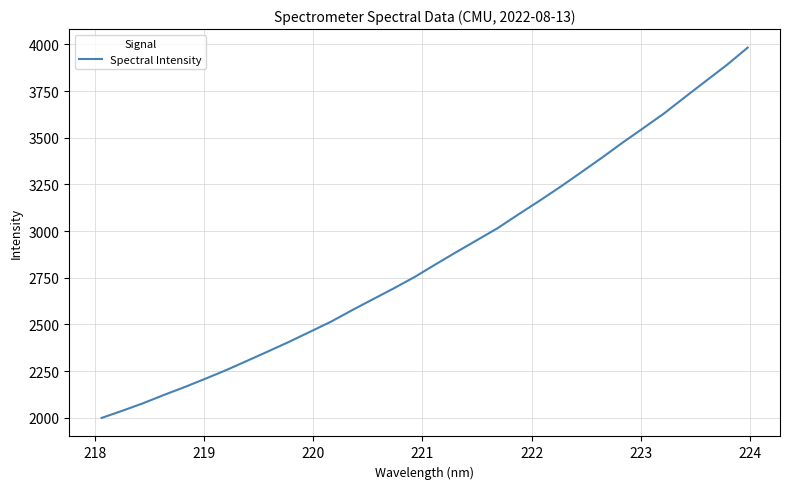

What is the difference between the maximum and minimum values?

1984.0